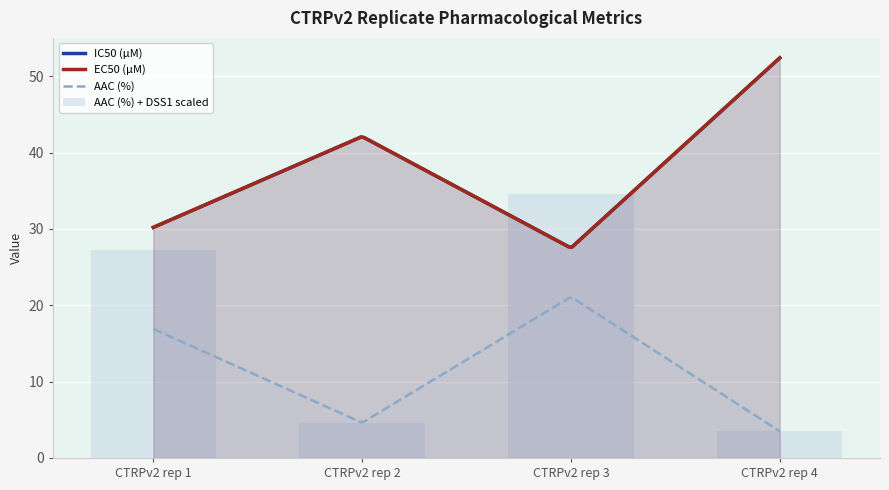

At which label does IC50 (µM) reach its peak?

CTRPv2 rep 4